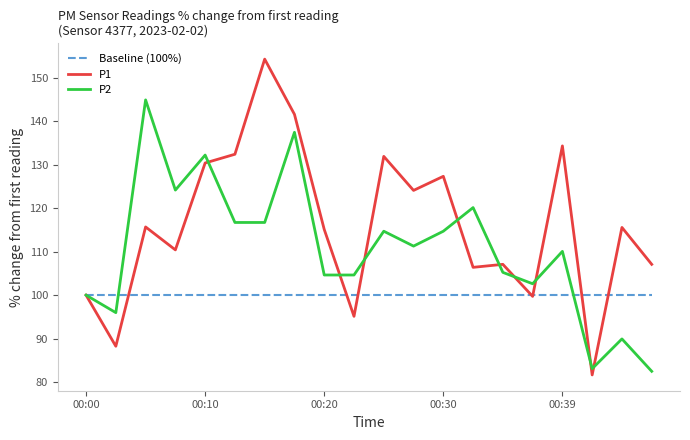

Rank the series by their average value, from lowest to highest.

Baseline (100%), P2, P1